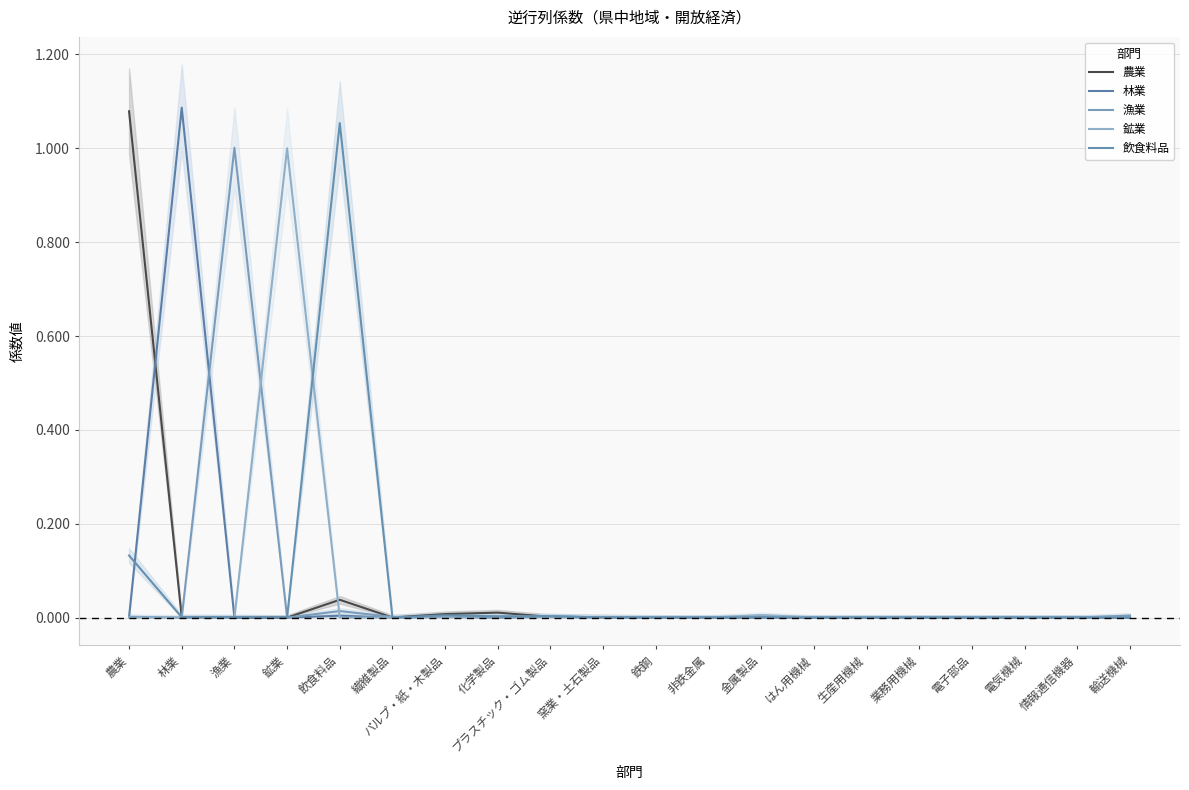

What is the difference between the maximum and minimum values in the 農業 series?

1.1